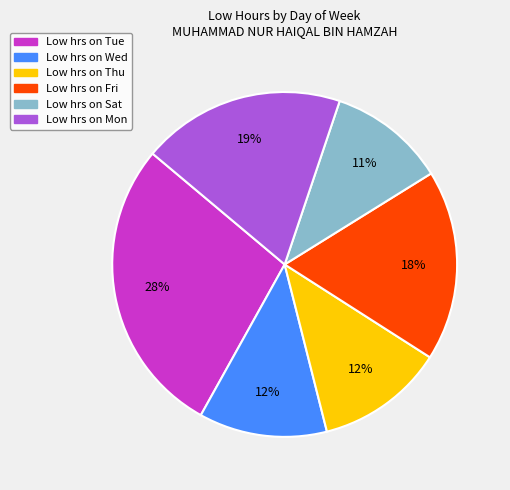

To the nearest percent, what is the average slice percentage?

17%